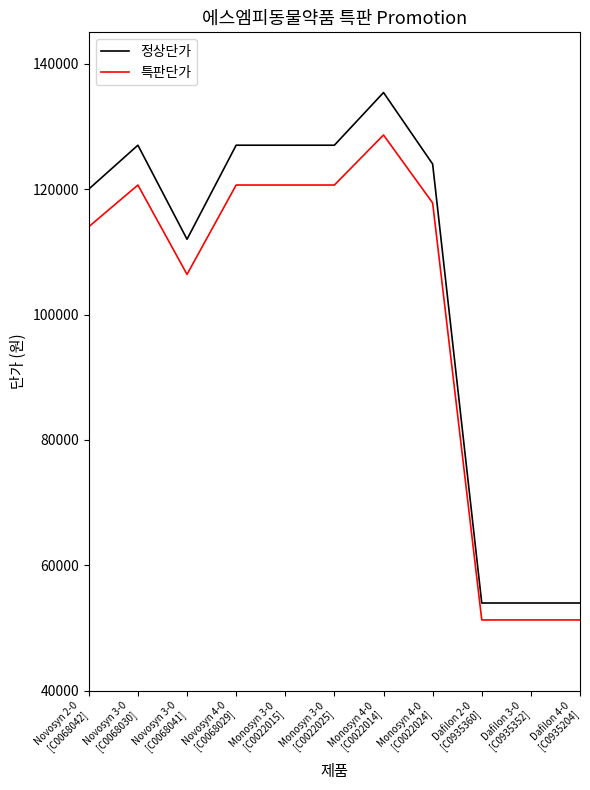

Rank the series by their average value, from highest to lowest.

정상단가, 특판단가